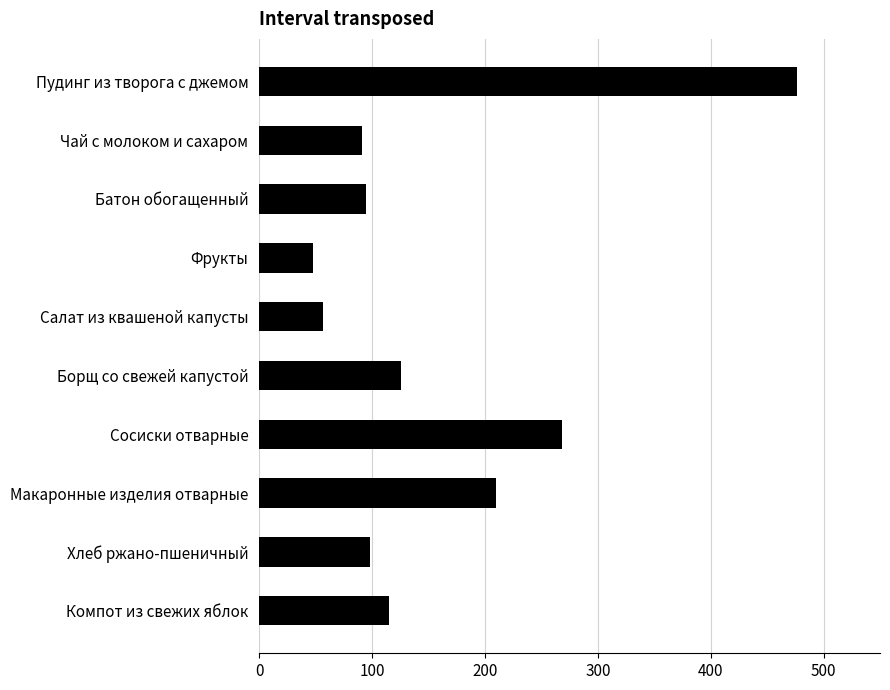

What is the difference between the second highest and second lowest values?

212.3